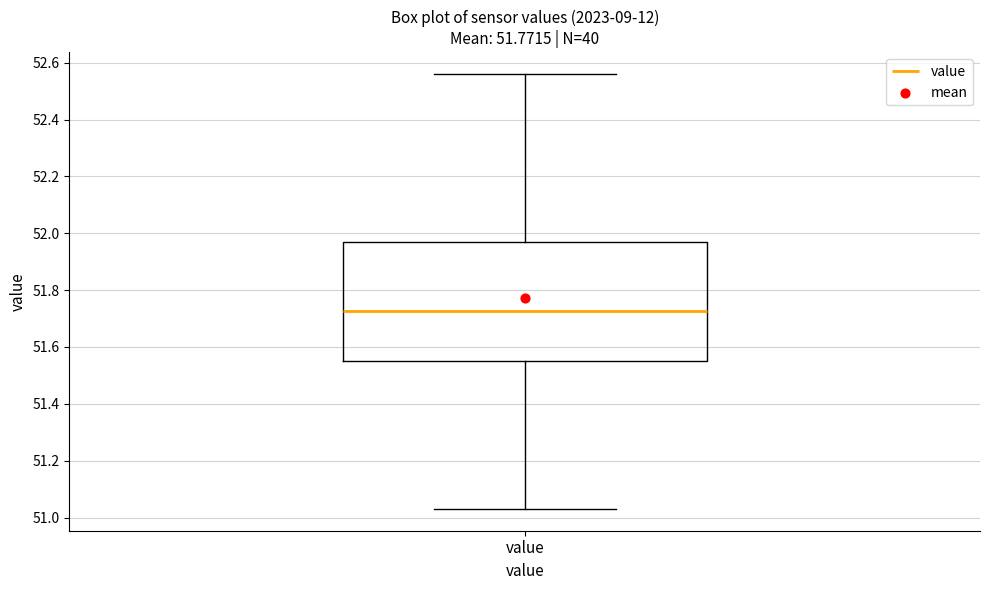

Where does the median line of the box for value sit on the y-axis? The values are not printed on the chart, so give them approximately, as read against the axis.

51.72